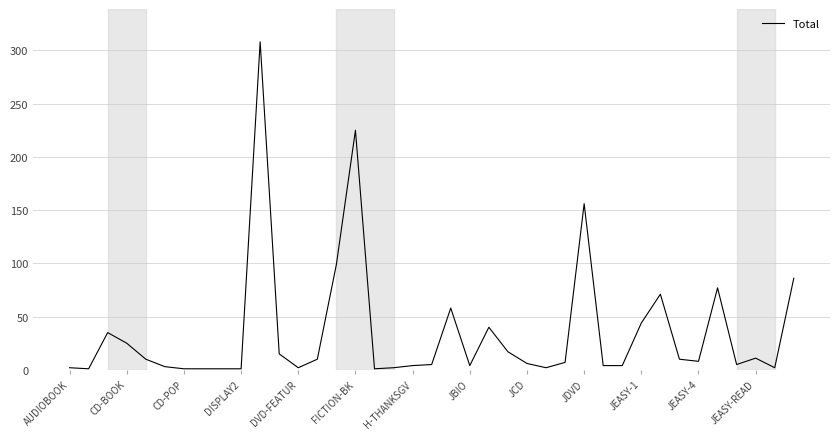

What is the difference between the maximum and minimum values?

307